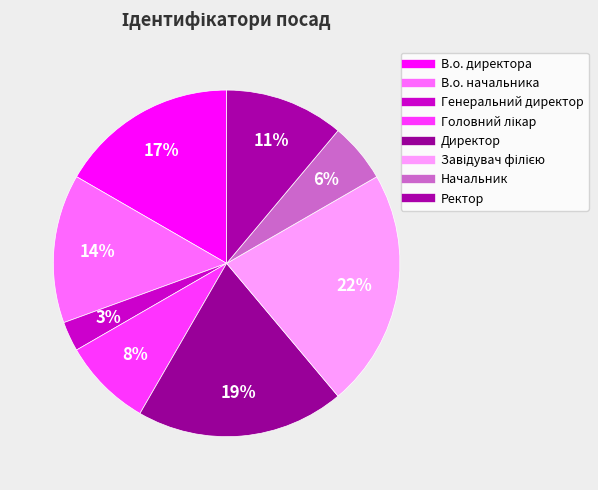

Is it true that В.о. начальника is 14% of the pie?

True